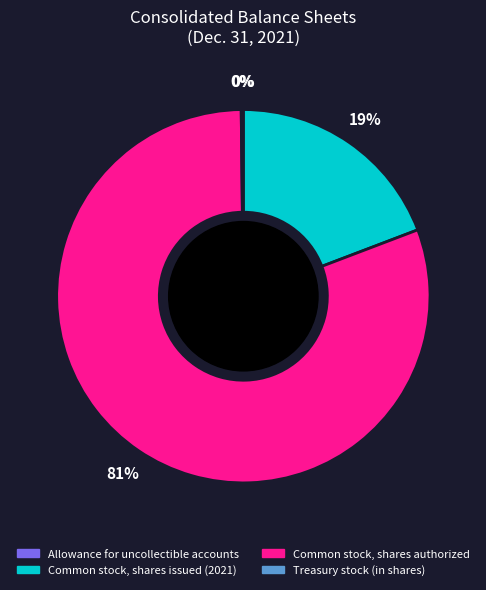

To the nearest percent, what is the difference between the largest and smallest slice percentages?

81%